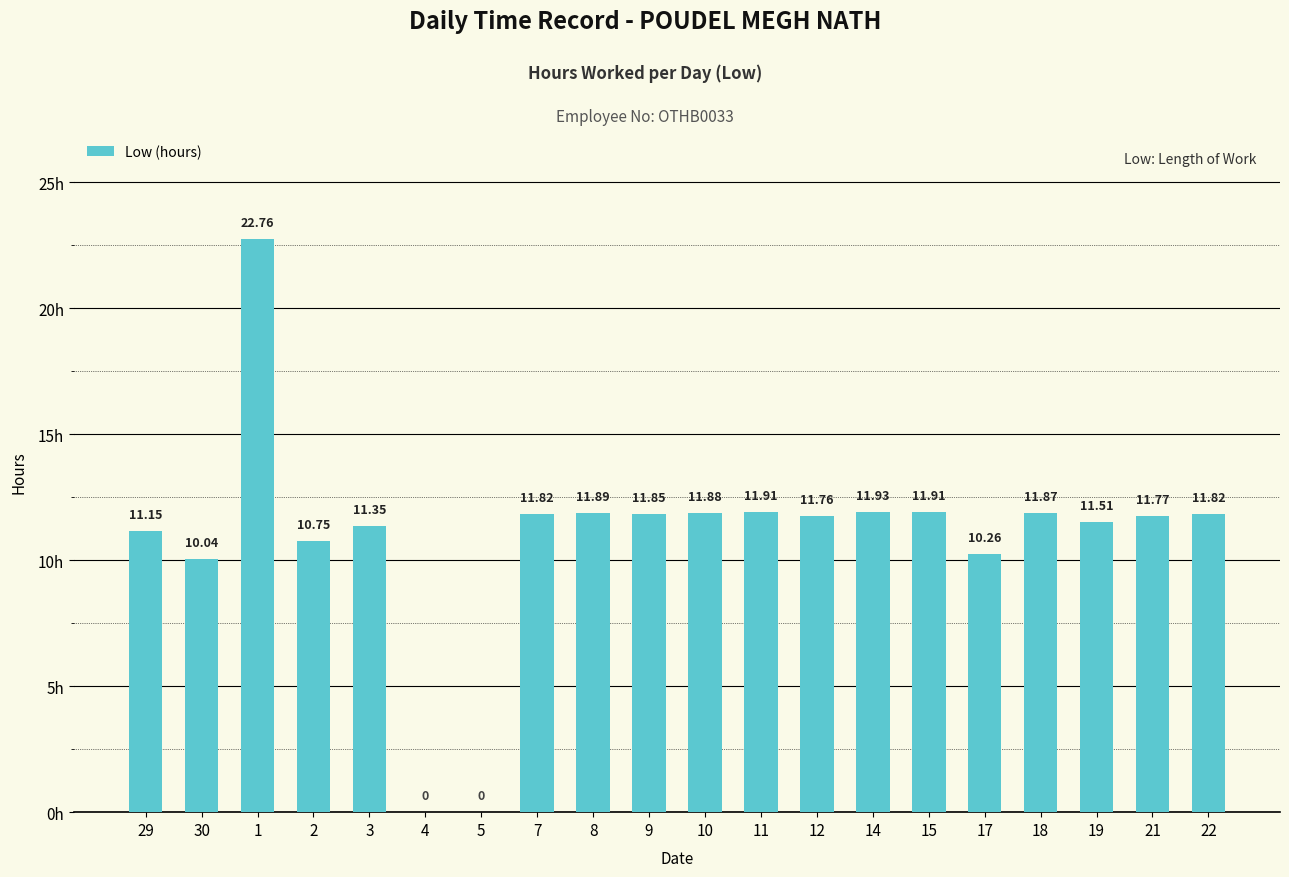

What is the average value?

10.9